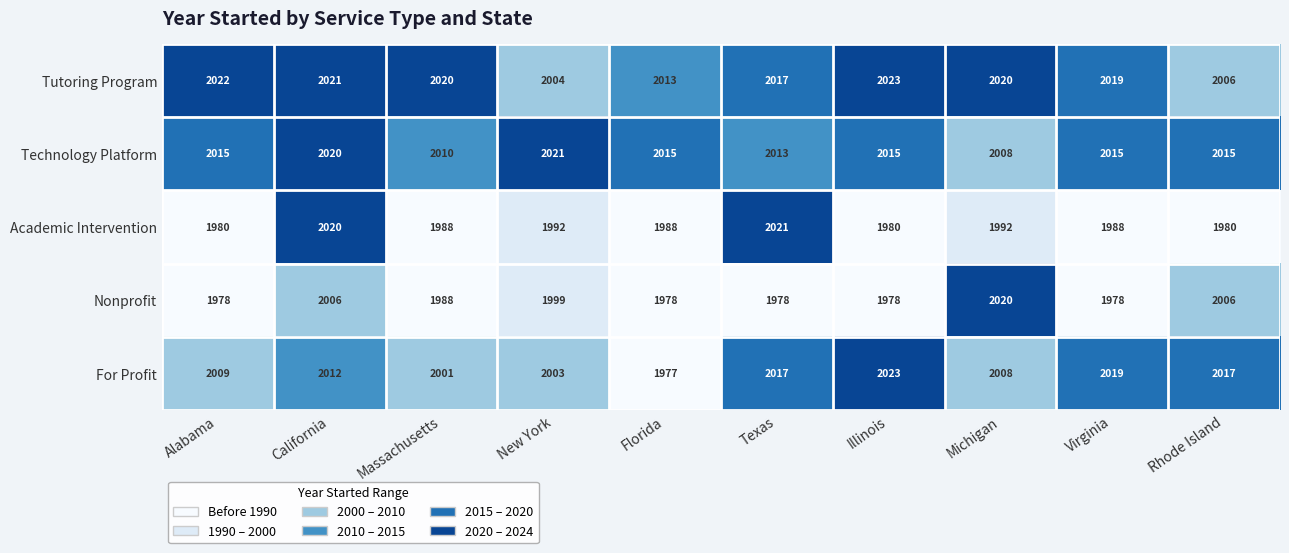

What is the average value of the Tutoring Program series?

2016